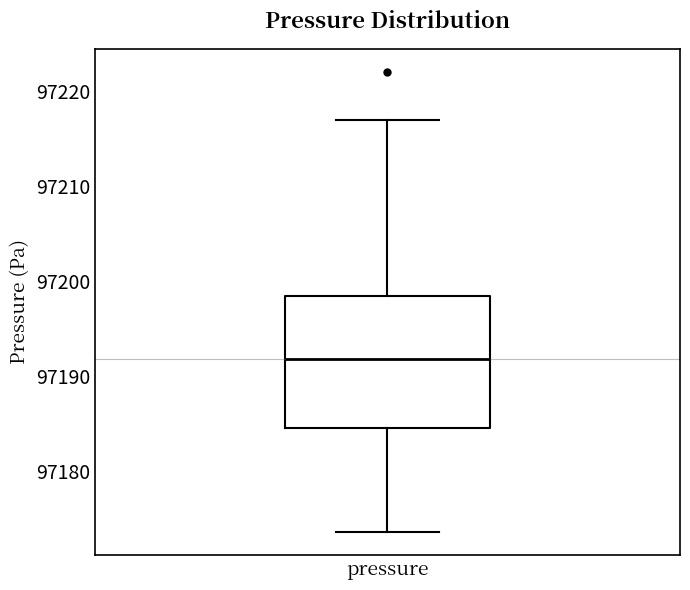

Read this box plot against the y-axis: the position of the median line, the range covered by the box, and the ends of both whiskers. The values are not printed on the chart, so give them approximately, as read against the axis.

median 97192, box 97185 to 97198, whiskers 97174 to 97217